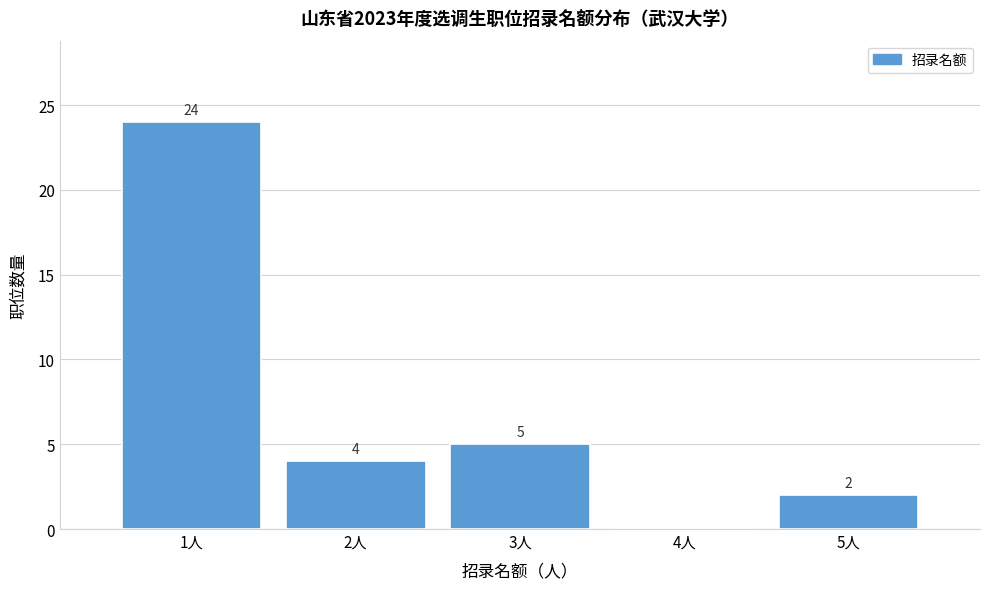

Over which range of the x-axis is the bar tallest?

0.5 to 1.5